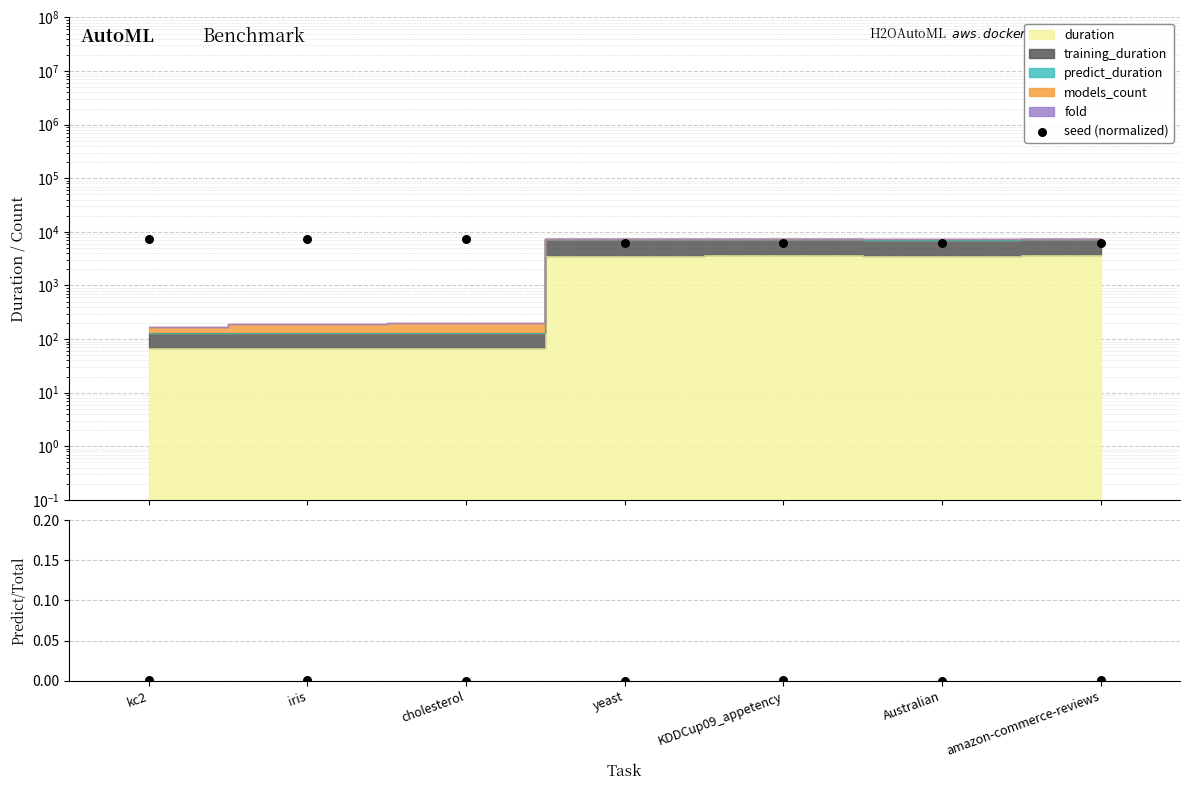

Which series has the largest Y range (max minus min)?

seed (normalized)